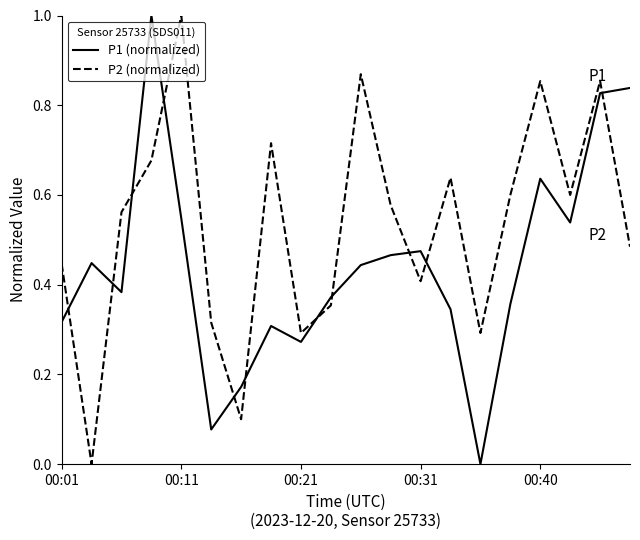

True or false: P1 (normalized) and P2 (normalized) cross at least once.

True